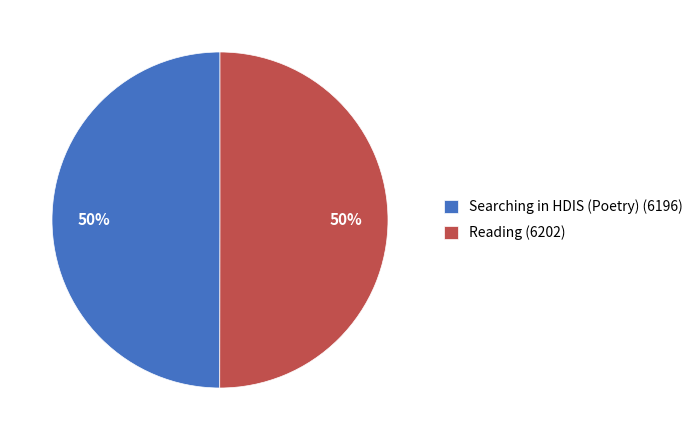

Is it true that Searching in HDIS (Poetry) (6196) is 50% of the pie?

True